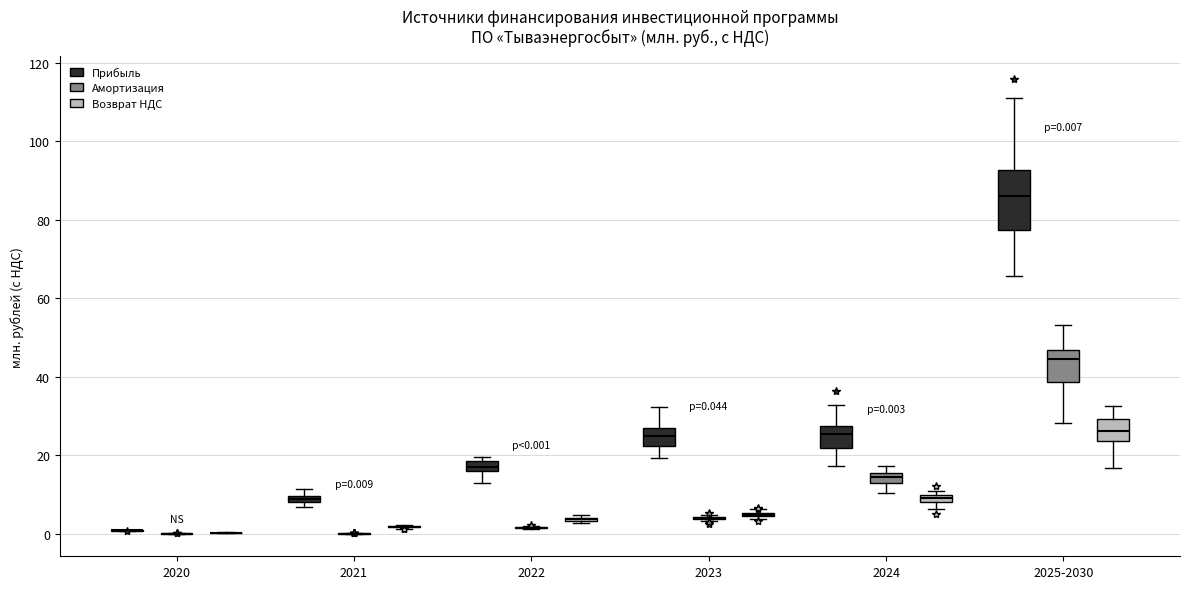

Which box is the tallest, from its lower edge to its upper edge?

2025-2030 (Прибыль)